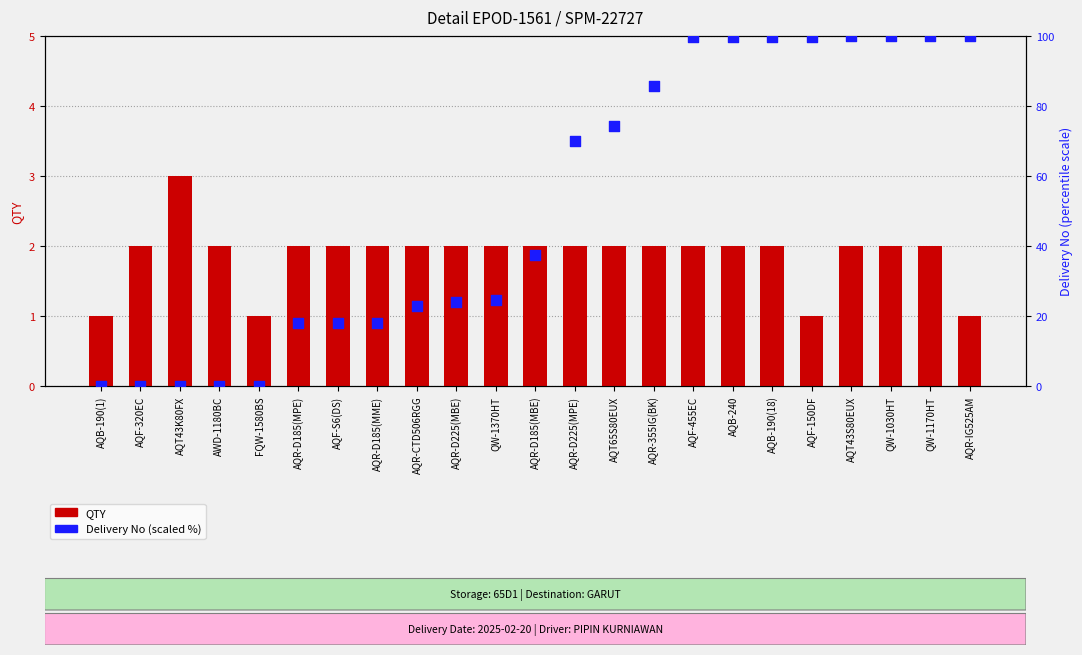

What is the total value across all series at AQF-S6(DS)?

19.9